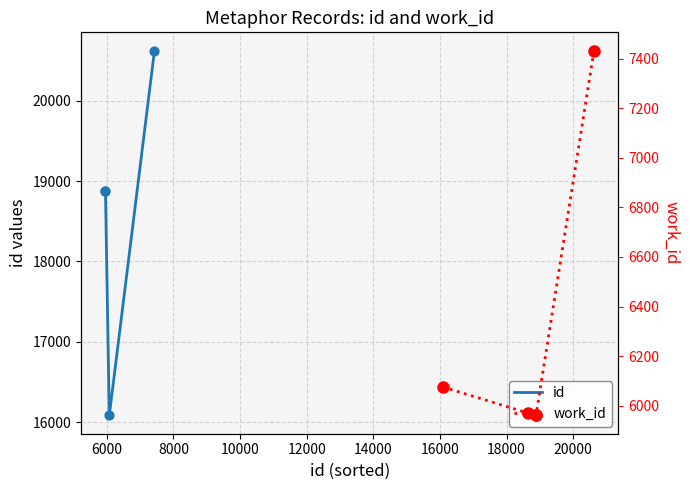

Which series has the largest total across all categories?

id